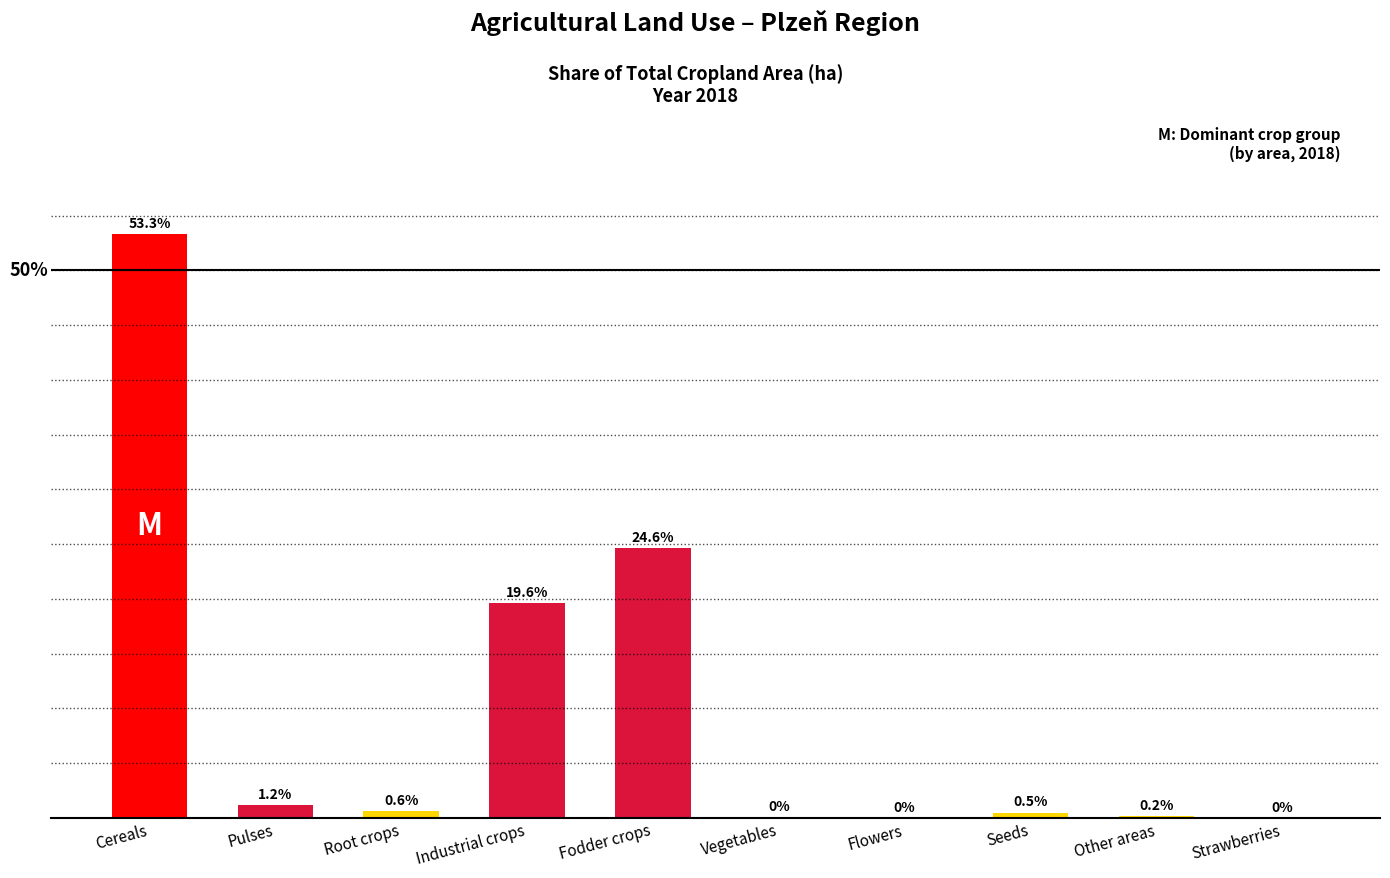

Which has a higher value, Root crops or Strawberries?

Root crops